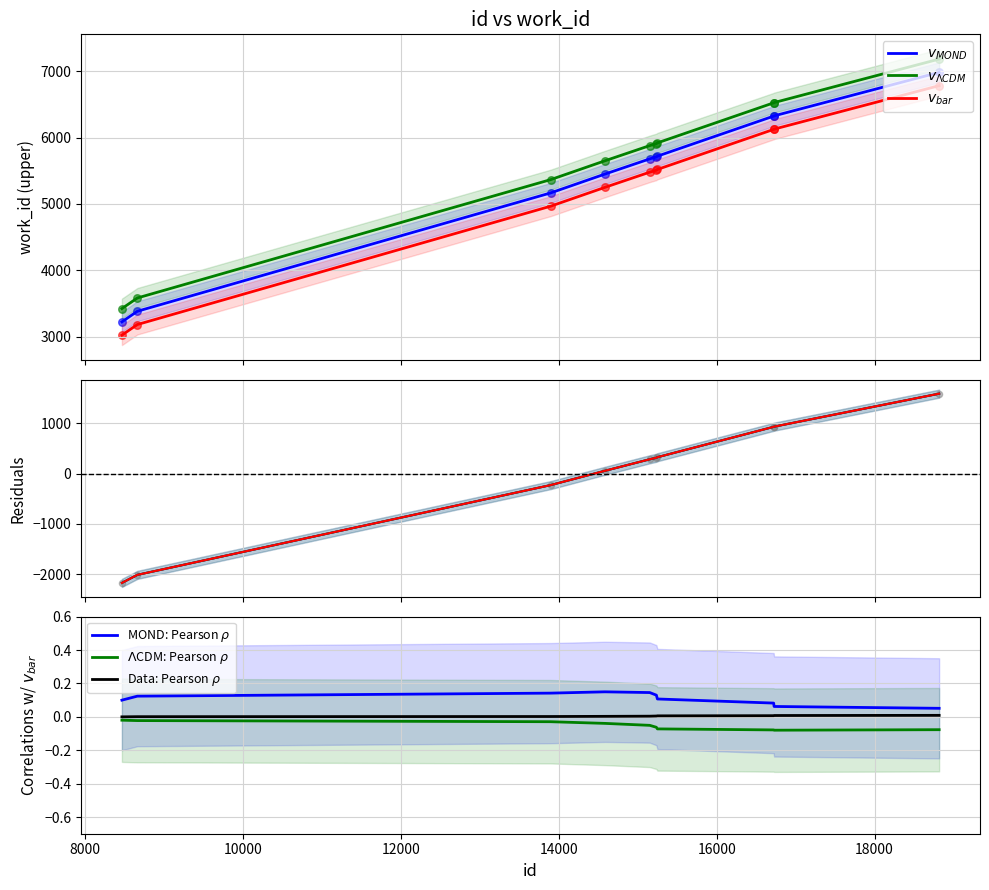

What is the change in value from 15237 to 15250?

+11